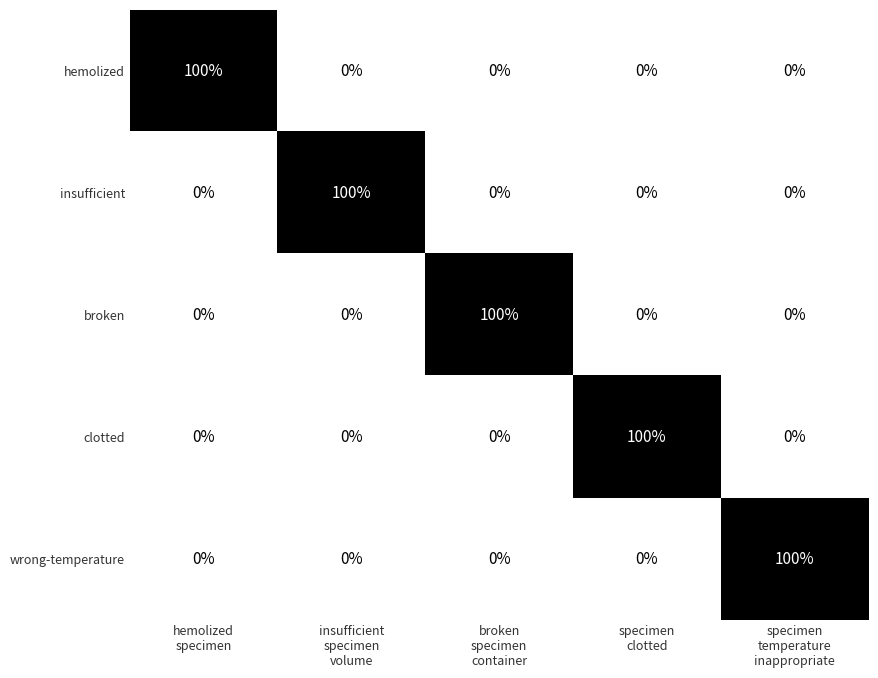

What is the difference between the highest and lowest values at hemolized
specimen?

100